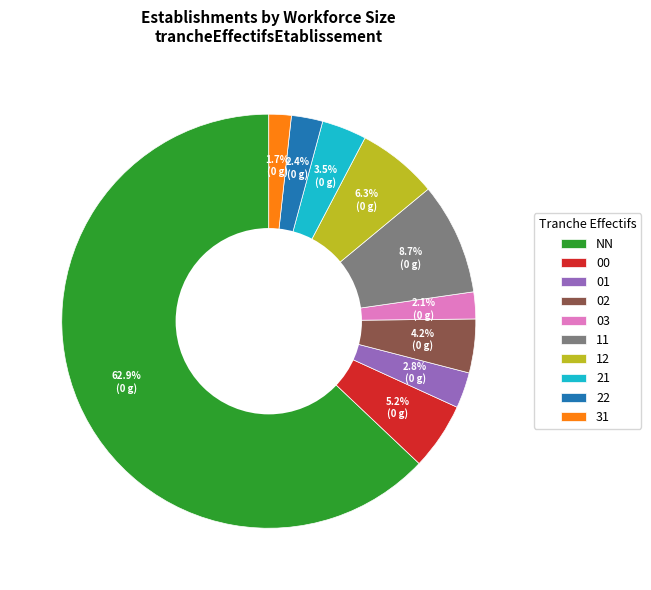

To the nearest percent, what portion does 22 represent?

2%